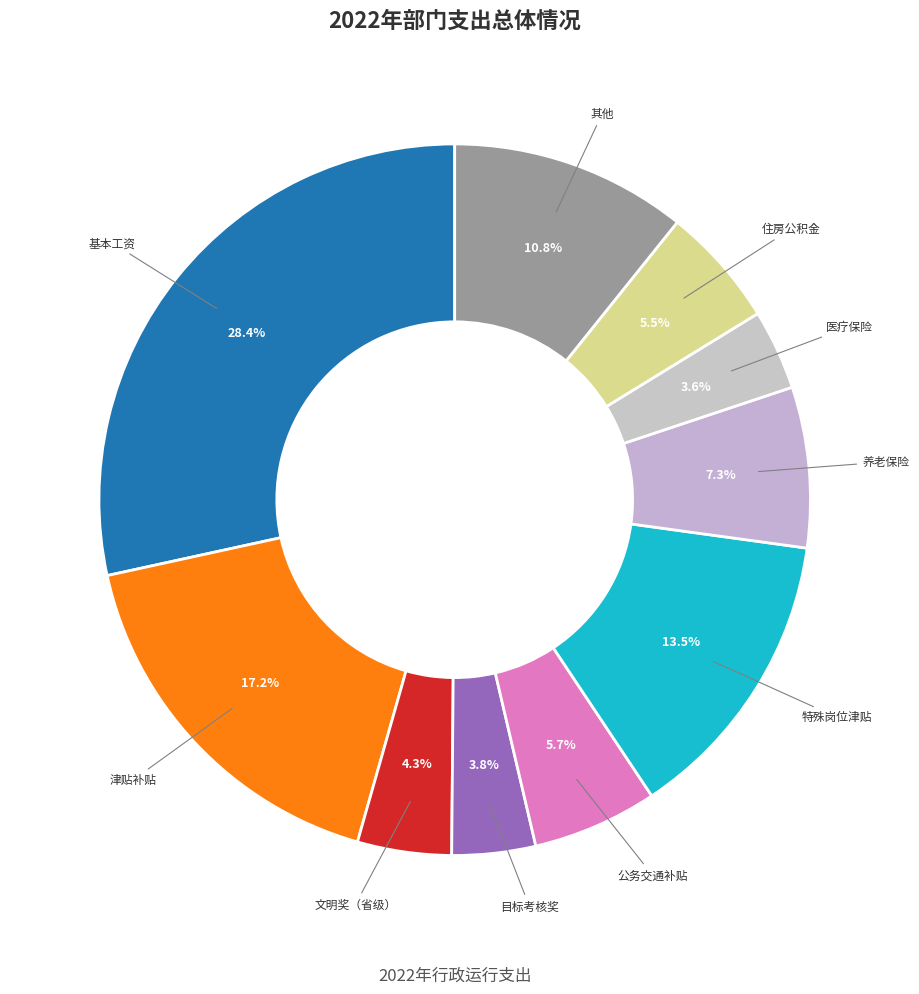

Is there a majority slice in this chart?

No